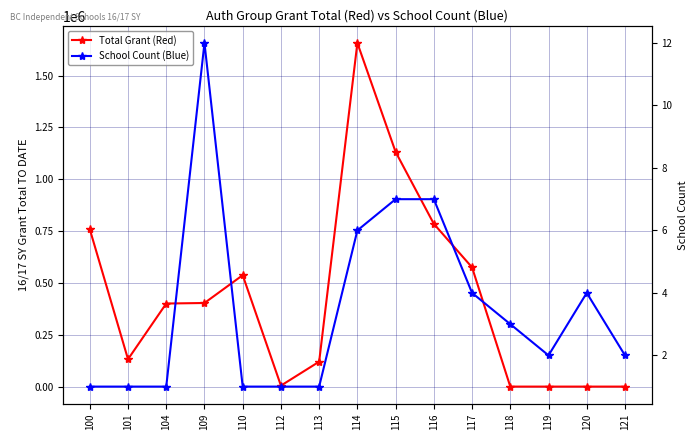

What is the difference between the Total Grant (Red) values at 121 and 109?

403147